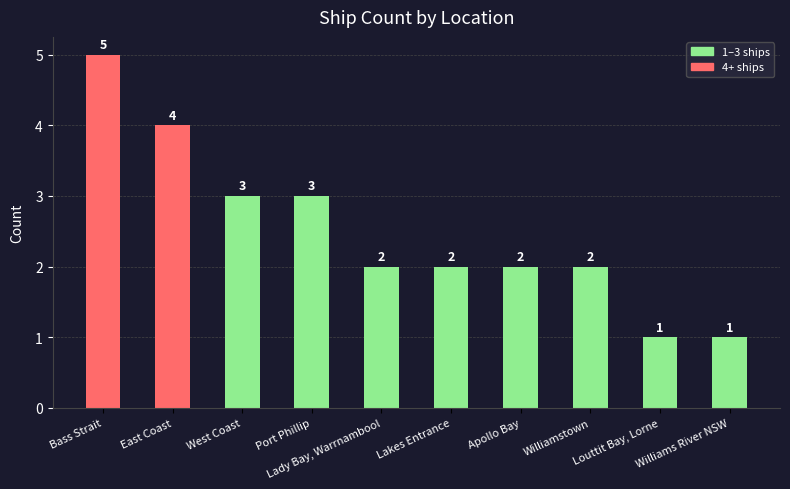

Which has a higher value, Port Phillip or Lady Bay, Warrnambool?

Port Phillip